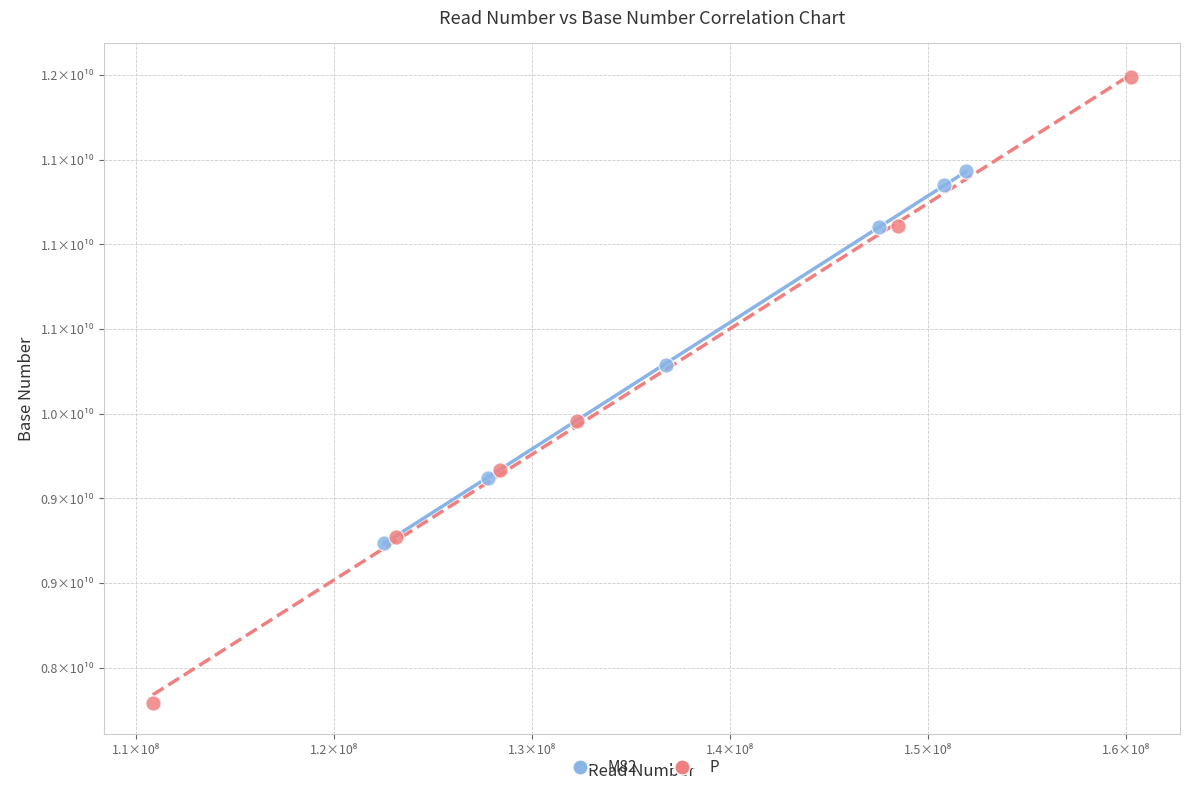

Which series reaches the maximum Y coordinate?

P